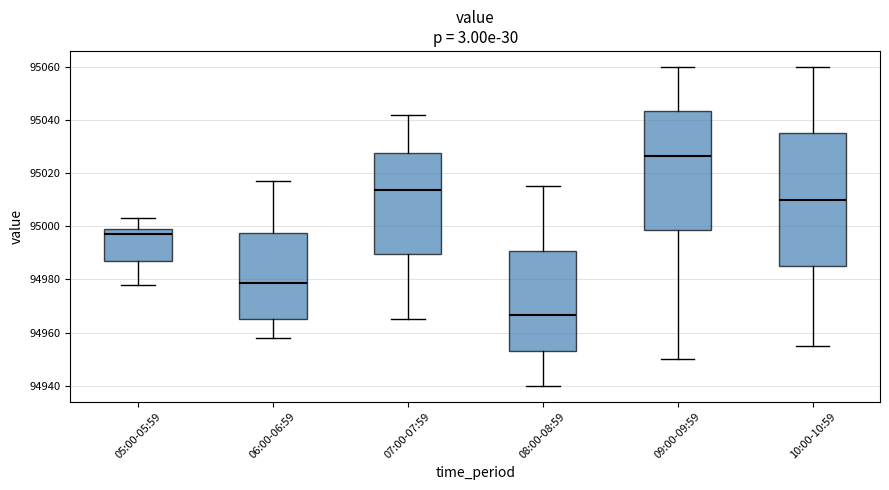

Reading left to right, read every box against the y-axis: the position of its median line, the range the box covers, and the ends of its whiskers. The values are not printed on the chart, so give them approximately, as read against the axis.

05:00-05:59: median 94998, box 94988 to 95000, whiskers 94978 to 95004
06:00-06:59: median 94978, box 94966 to 94998, whiskers 94958 to 95018
07:00-07:59: median 95014, box 94990 to 95028, whiskers 94966 to 95042
08:00-08:59: median 94966, box 94954 to 94990, whiskers 94940 to 95016
09:00-09:59: median 95026, box 94998 to 95044, whiskers 94950 to 95060
10:00-10:59: median 95010, box 94986 to 95036, whiskers 94956 to 95060